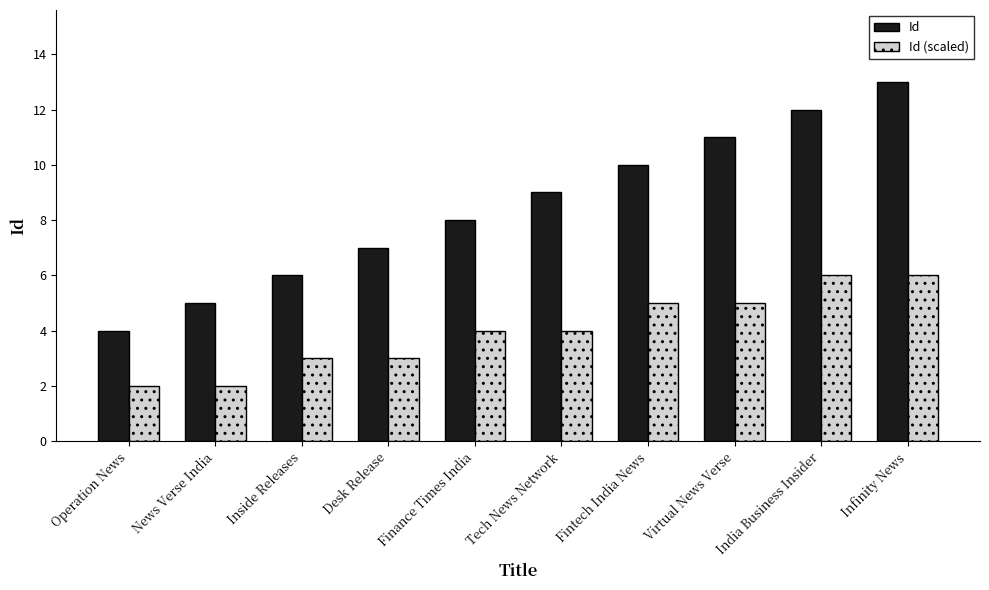

What position from the right is News Verse India?

9